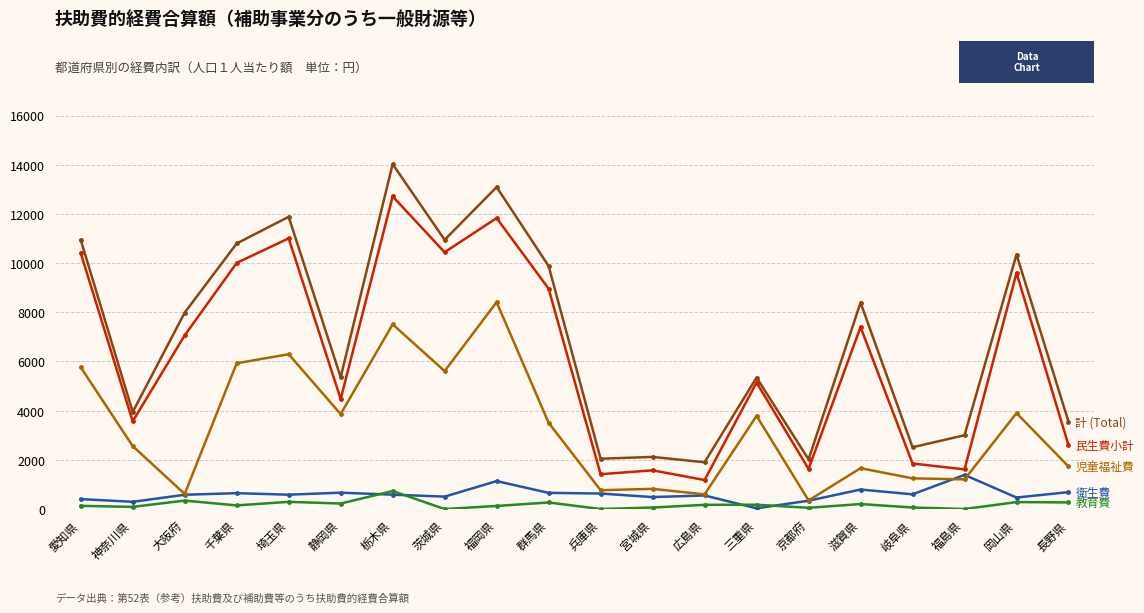

What is the label of the 19th point from the right?

神奈川県